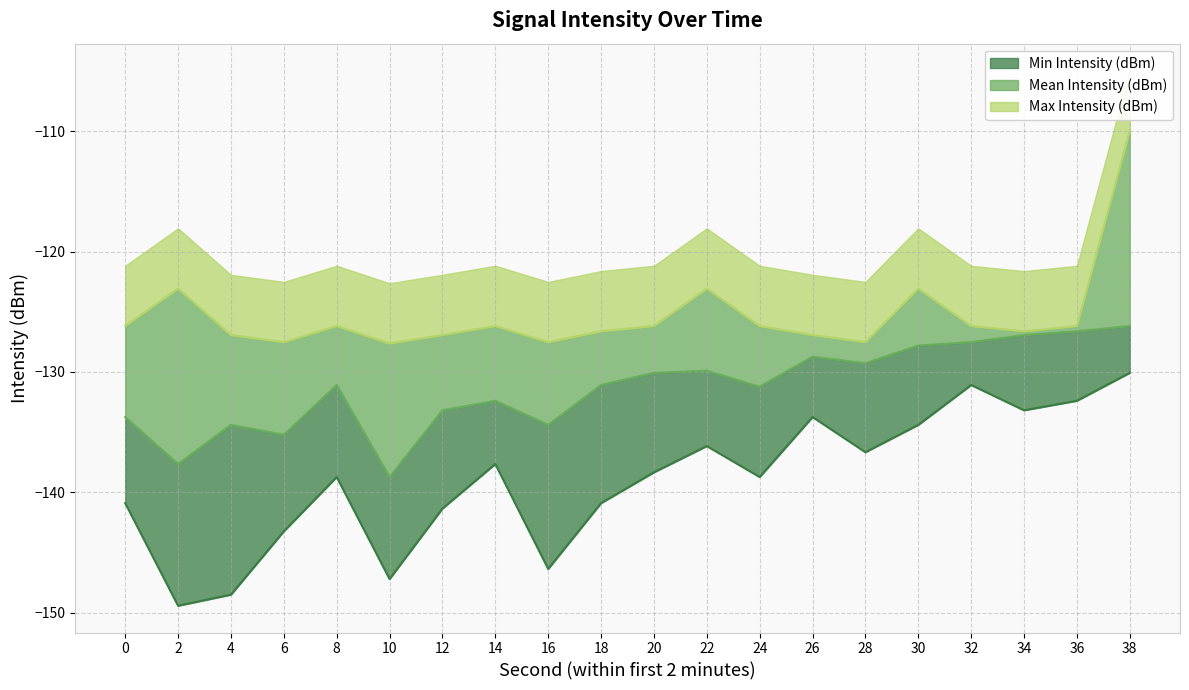

True or false: Mean Intensity (dBm) has a value of -79.9 at 14.

False